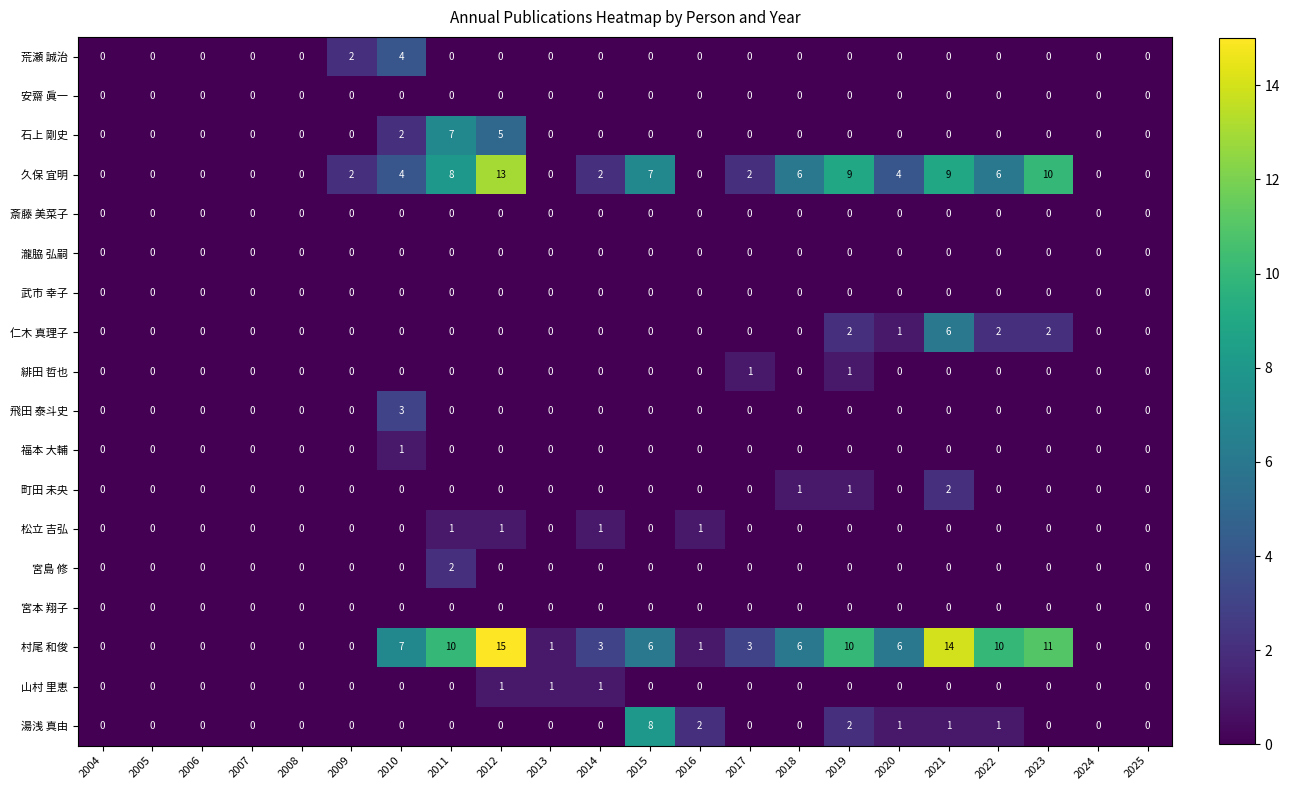

Is it true that 宮島 修 equals 1 at 2005?

False